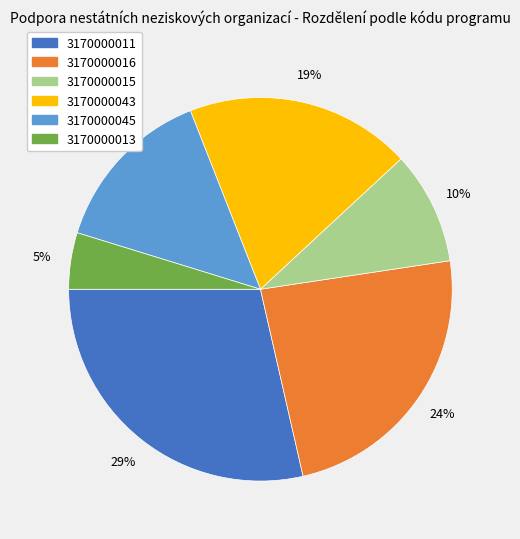

Combined, do 3170000045 and 3170000016 account for over 50%?

No